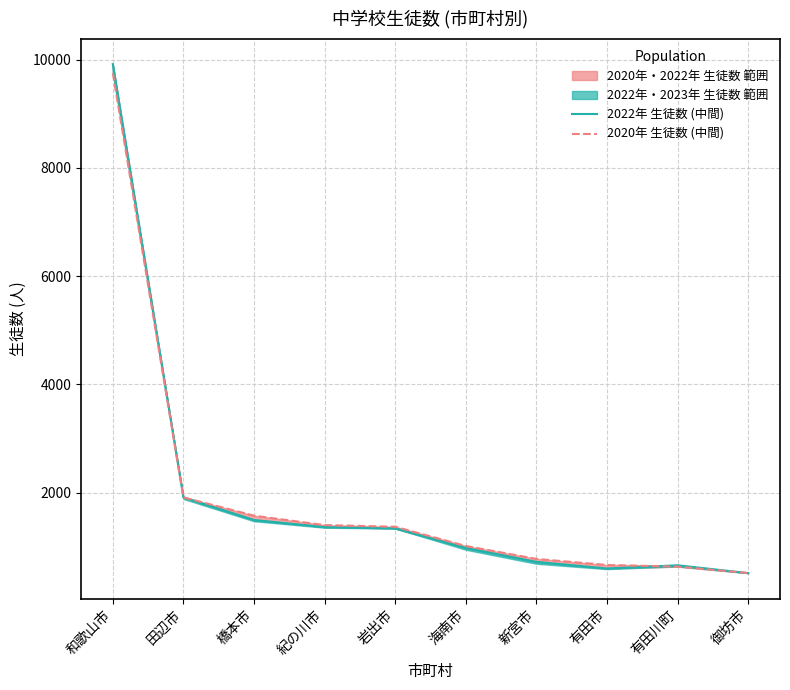

At 田辺市, list the series in order from smallest to largest.

2020年 生徒数 (中間), 2022年 生徒数 (中間)